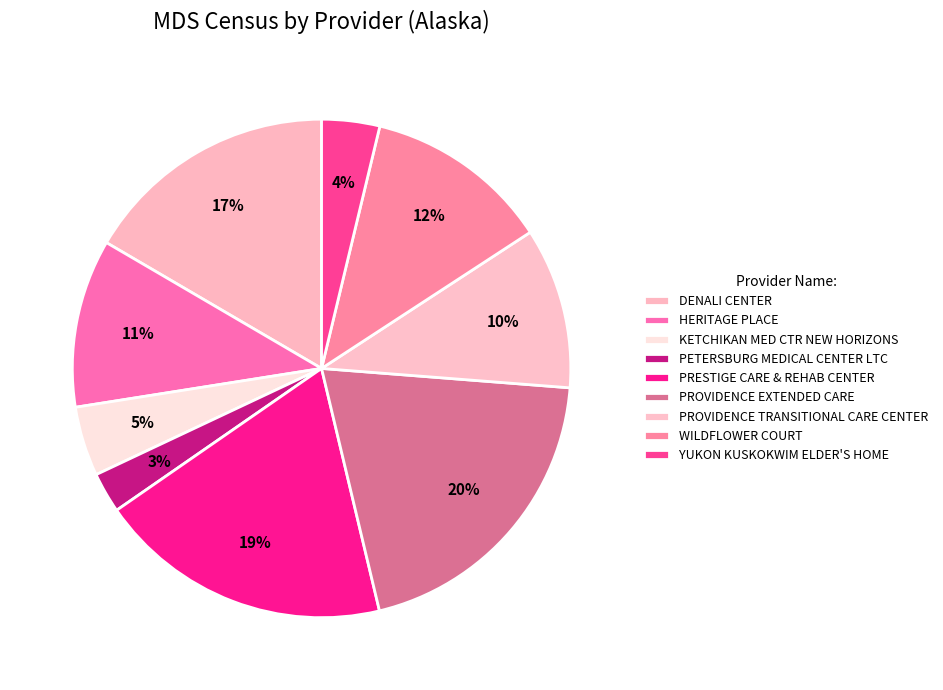

How many slices are in this pie chart?

9